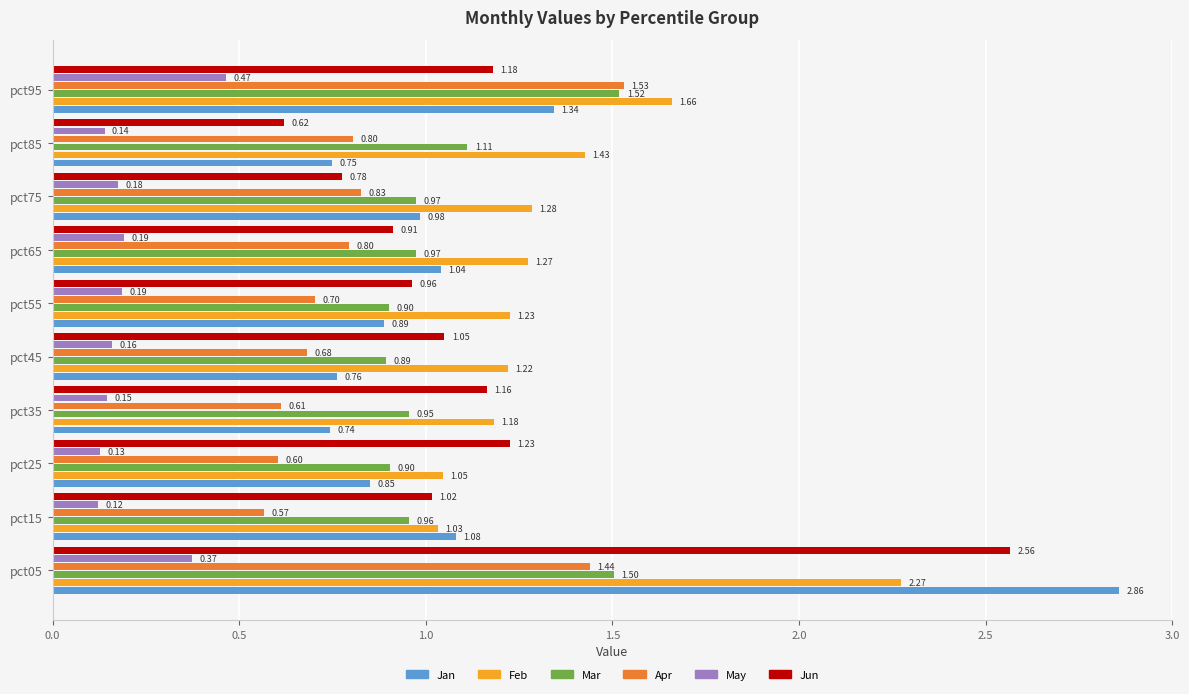

Rank the series by their maximum value, from lowest to highest.

May, Mar, Apr, Feb, Jun, Jan